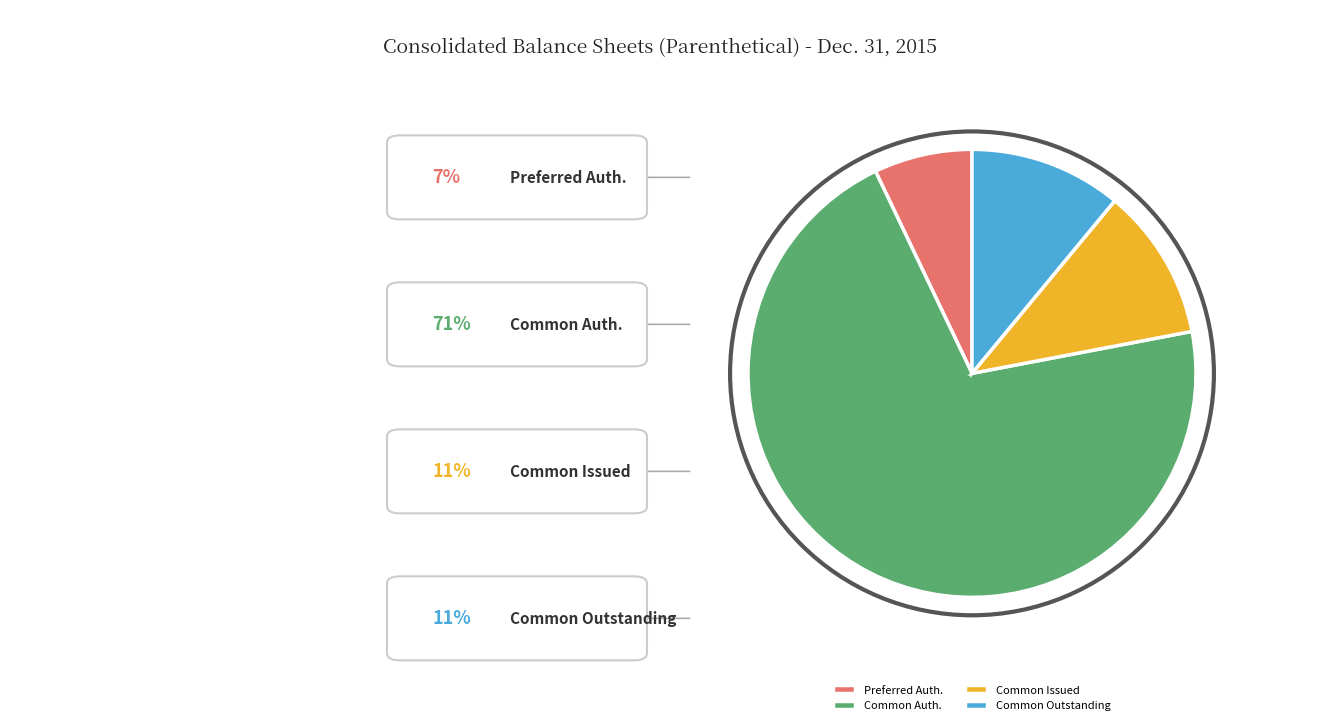

True or false: Common Auth. accounts for 79% of the total.

False